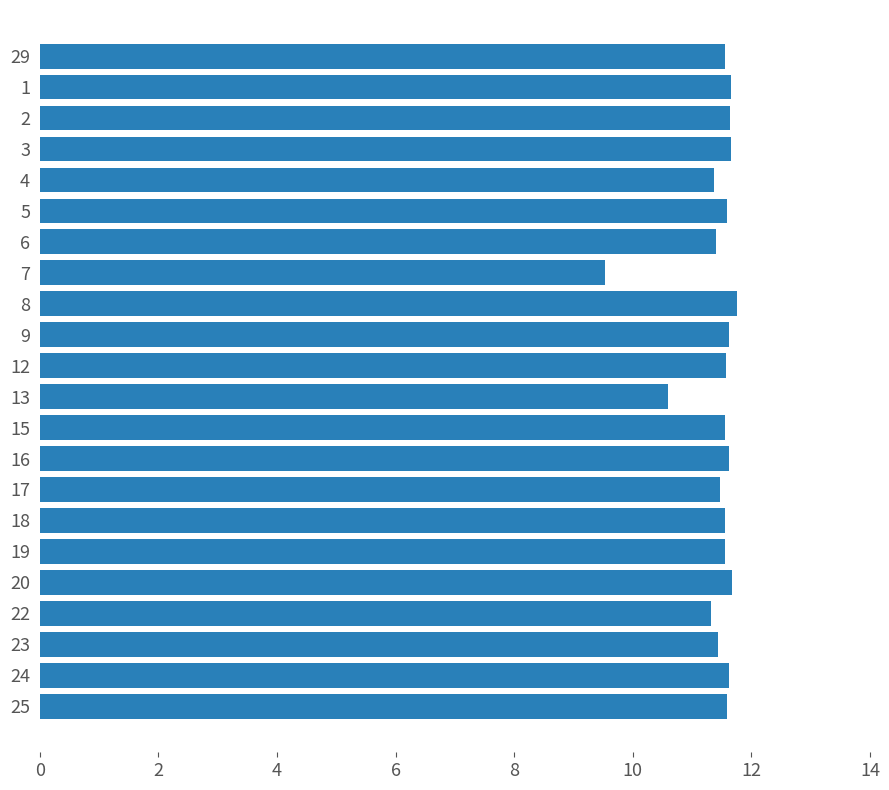

Approximately how many times larger is the value at 6 compared to 23?

1.0